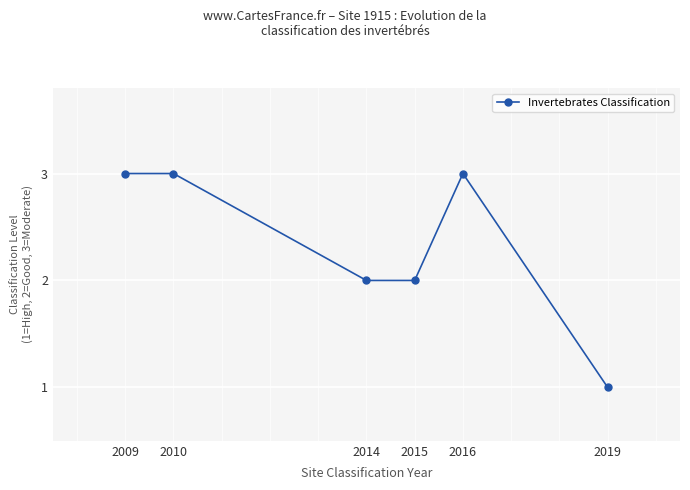

True or false: the data has more than 0 interior local peaks.

True